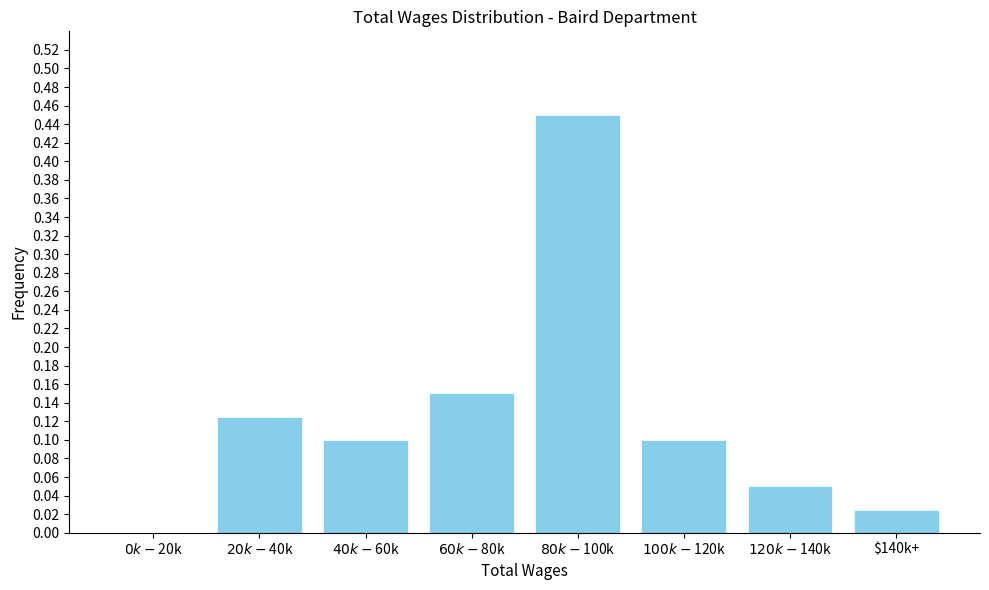

What is the sum of all values?

1.0